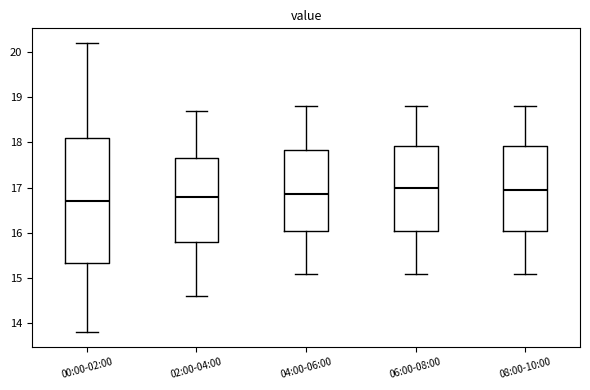

Where does the median line of the box for 02:00-04:00 sit on the y-axis? The values are not printed on the chart, so give them approximately, as read against the axis.

16.8